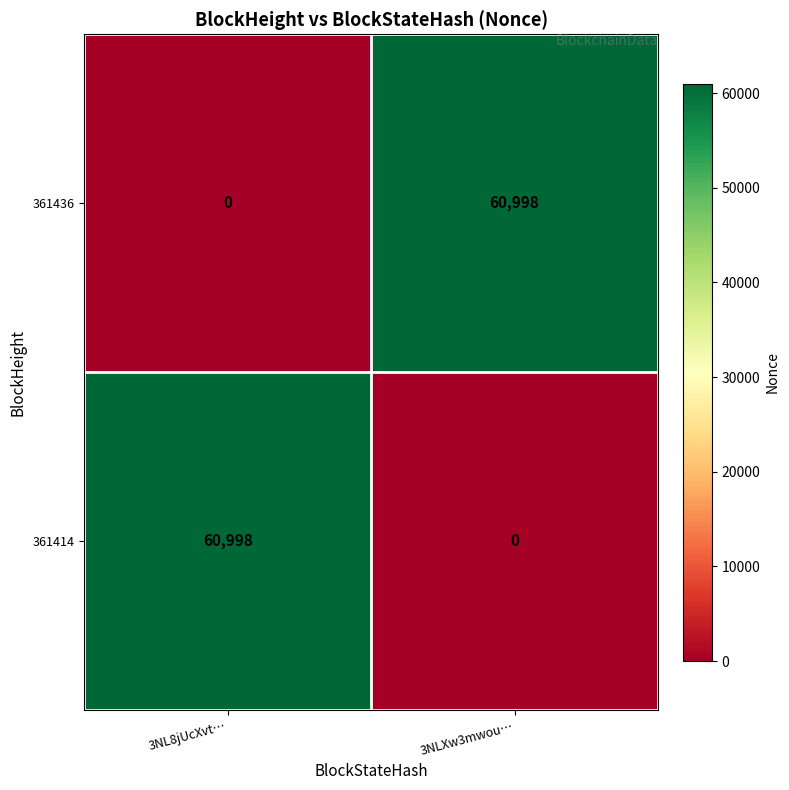

At which label does 361414 reach its peak?

3NL8jUcXvt…